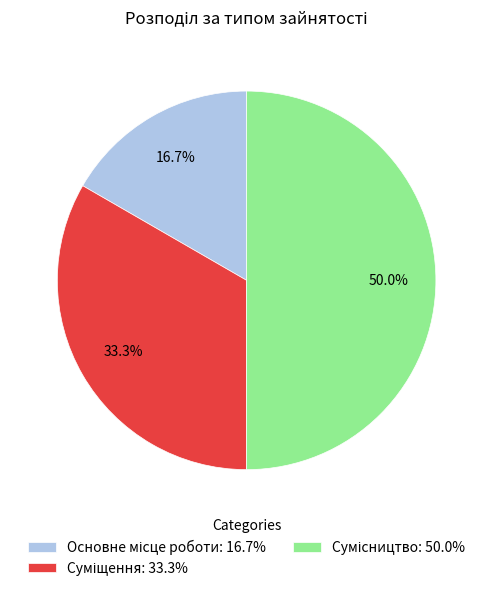

Rank the categories by value from lowest to highest.

Основне місце роботи, Суміщення, Сумісництво